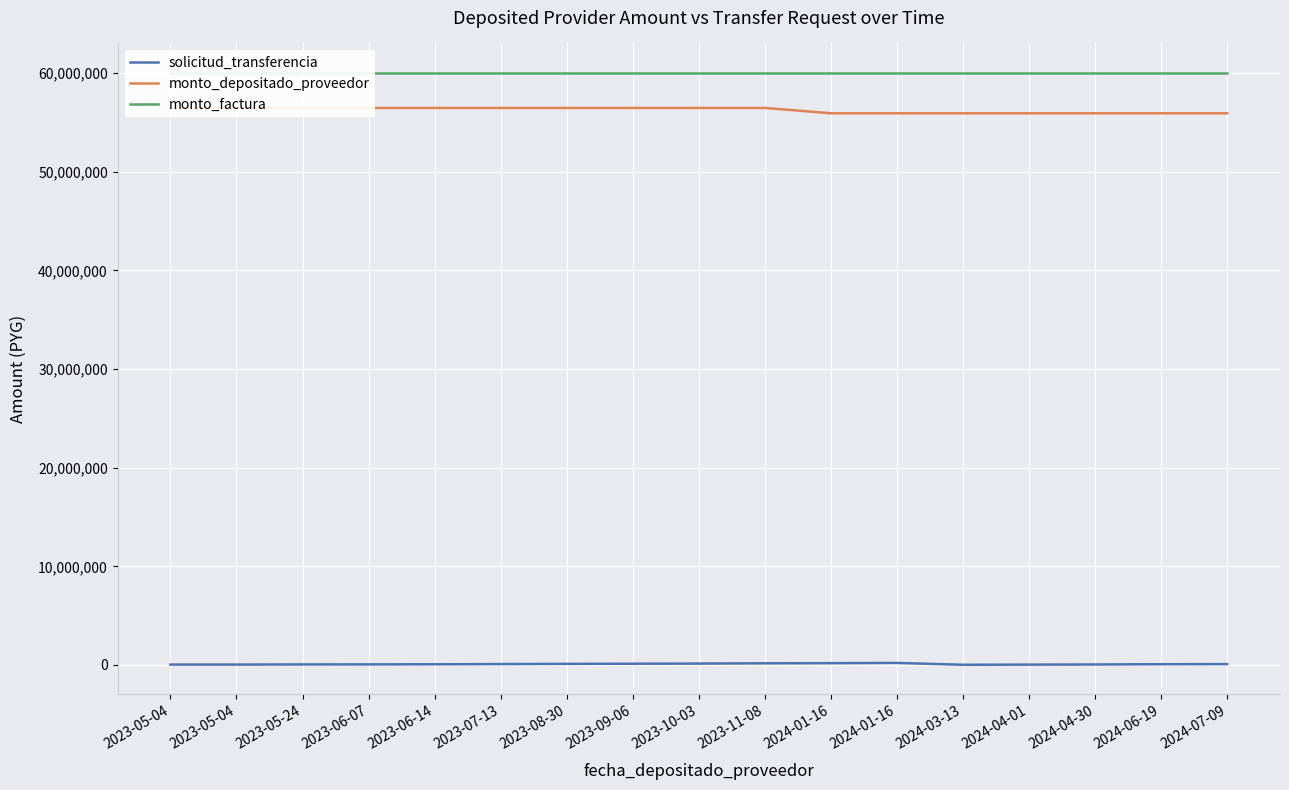

At which label is monto_factura closest to 60000000?

2023-05-04